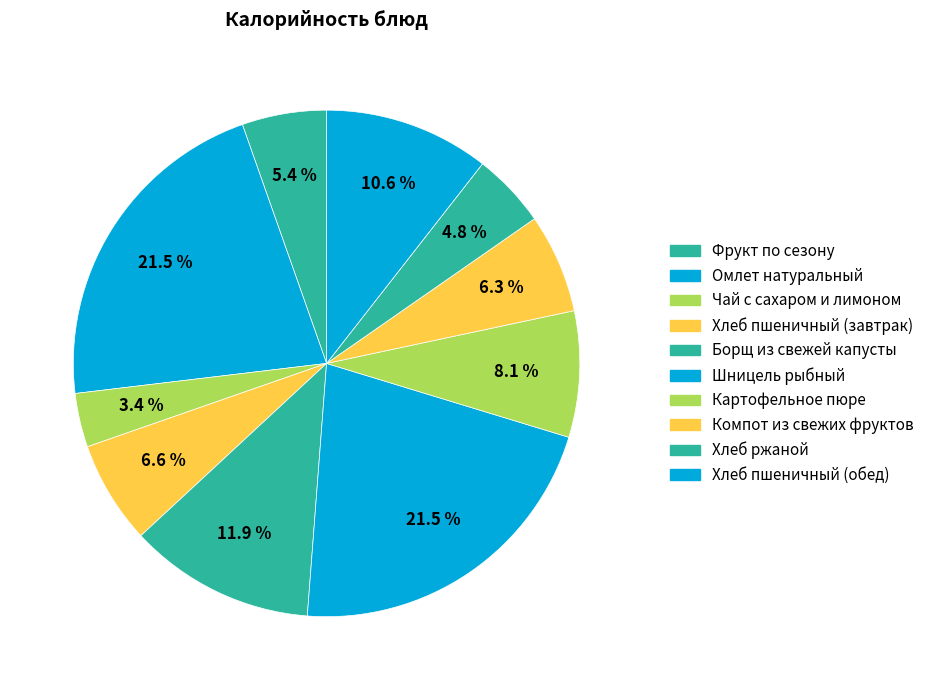

Does Борщ из свежей капусты represent more than half of the total?

No